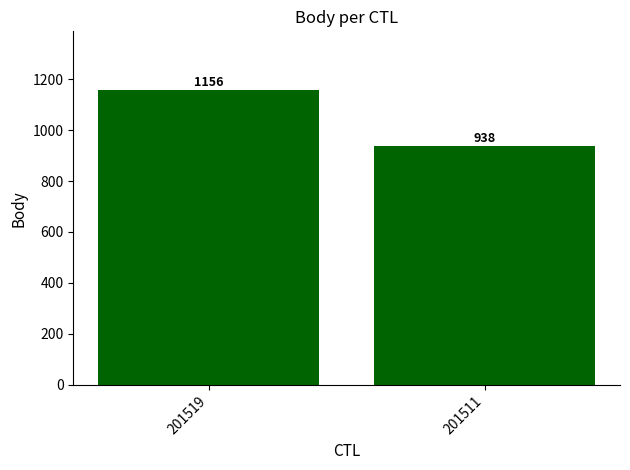

Which category has the highest value across all series?

201519